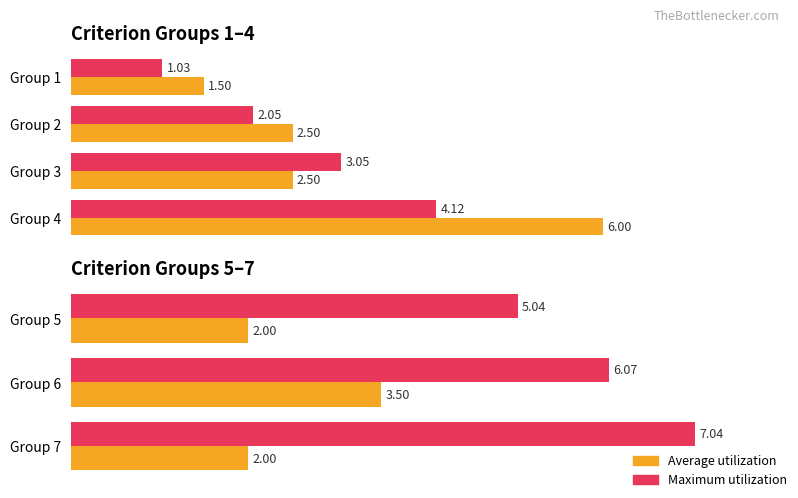

Rank the series by their average value, from highest to lowest.

Maximum utilization, Average utilization